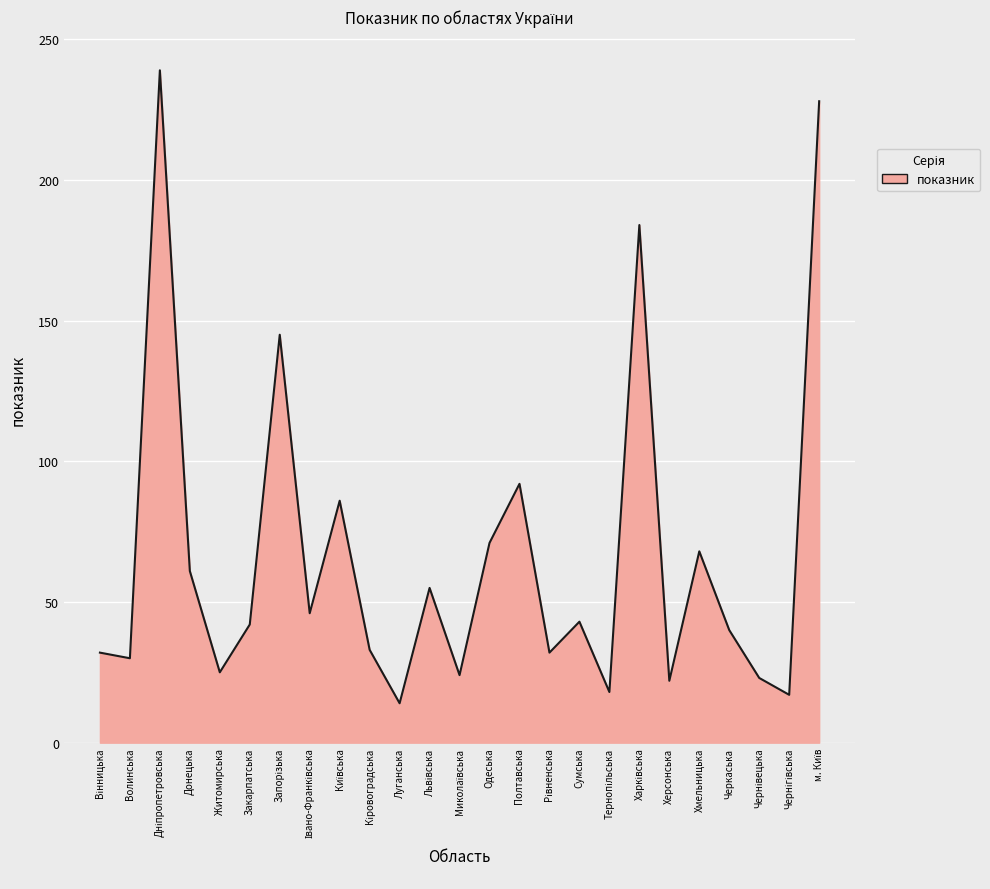

What is the difference between the second highest and minimum values?

214